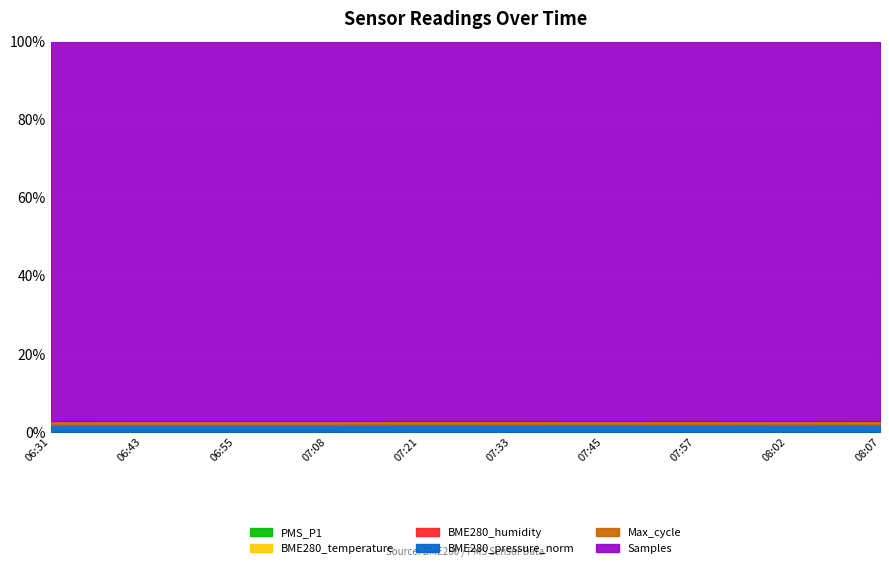

Reading left to right, what are all the values shown in this chart?

PMS_P1: 7.0	5.0	8.0	6.0	7.3	5.0	7.3	6.0	7.0	4.7
BME280_temperature: 18.3	19.5	21.1	22.3	22.9	23.5	24.0	24.2	24.2	24.2
BME280_humidity: 54.2	53.7	51.8	49.7	48.5	47.4	46.7	45.8	45.6	45.4
BME280_pressure_norm: 101988.8	101992.8	102002.7	102009.2	102015.8	102036.2	102046.1	102055.8	102050.5	102049.8
Max_cycle: 45672.0	45641.0	45529.0	45656.0	46049.0	45686.0	45599.0	45506.0	45581.0	46711.0
Samples: 5075346.0	5056001.0	5058551.0	5058133.0	5042372.0	5034833.0	5044298.0	5030090.0	5054124.0	5035425.0